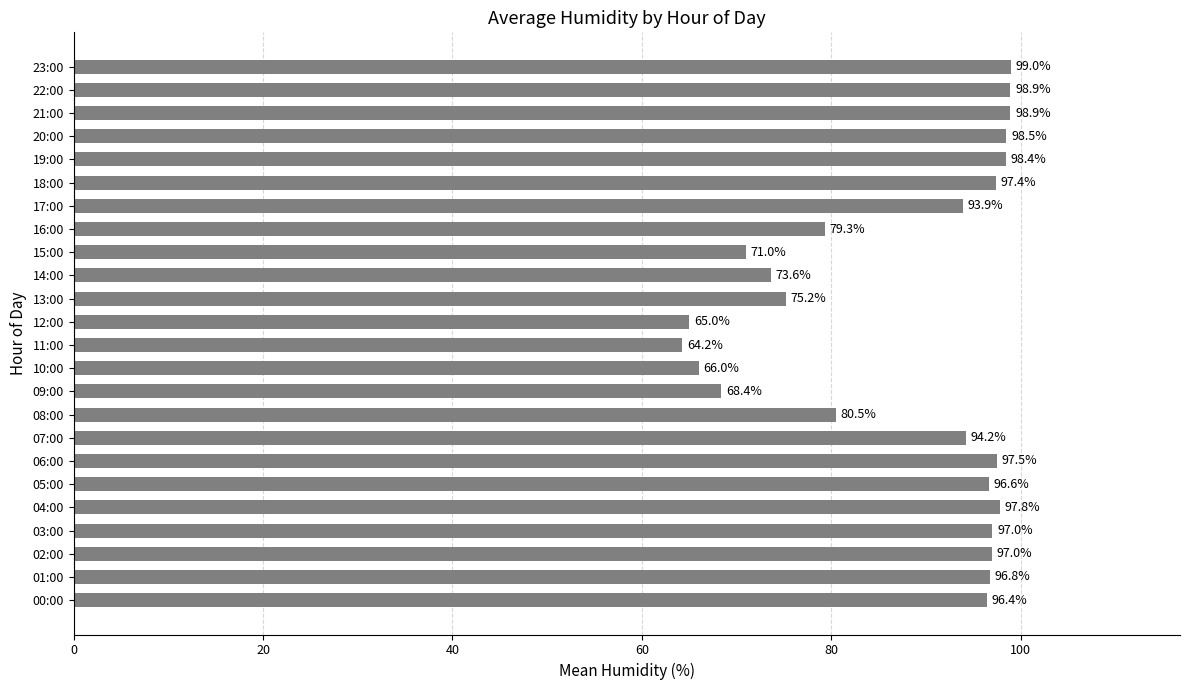

The chart shows a value of 97.5 at 06:00. True or false?

True